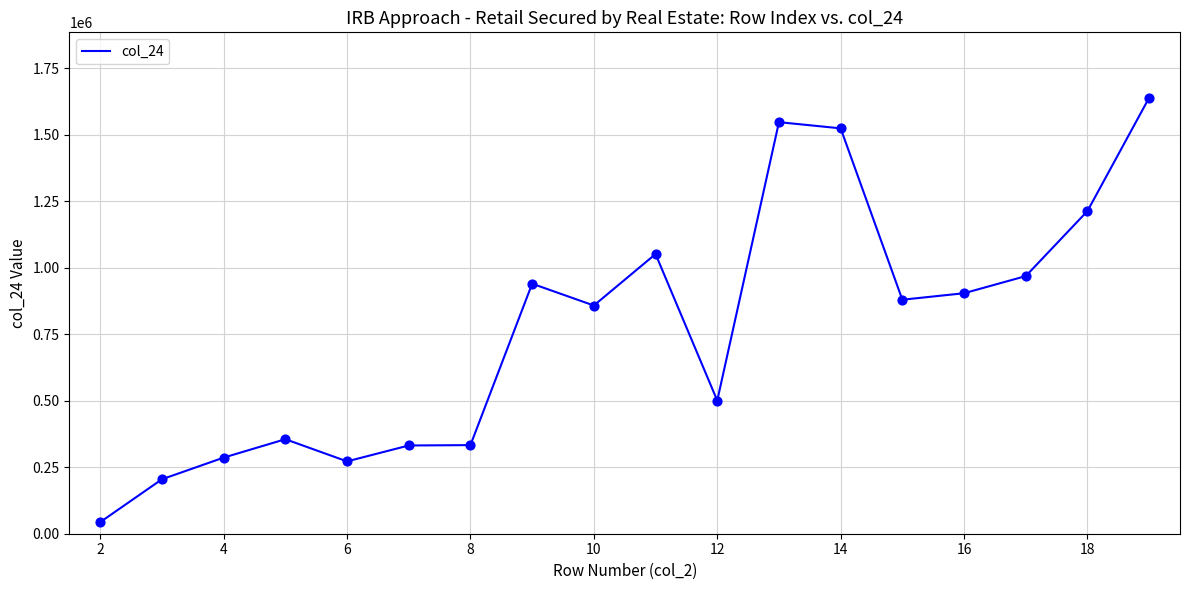

What is the maximum value shown in the chart?

1639610.3